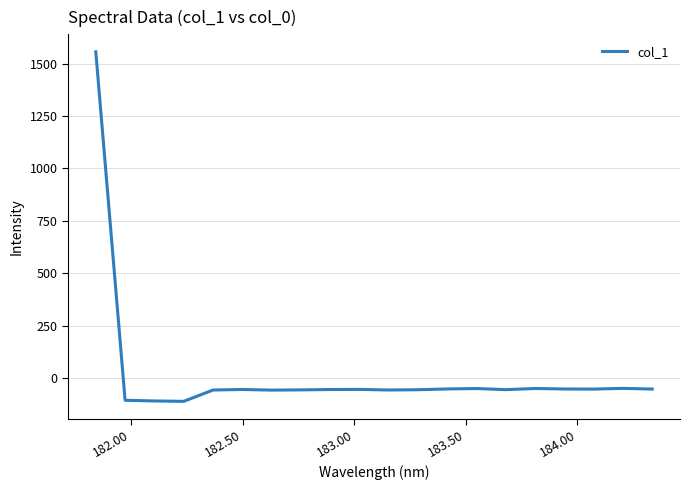

What is the smallest value displayed?

-111.5